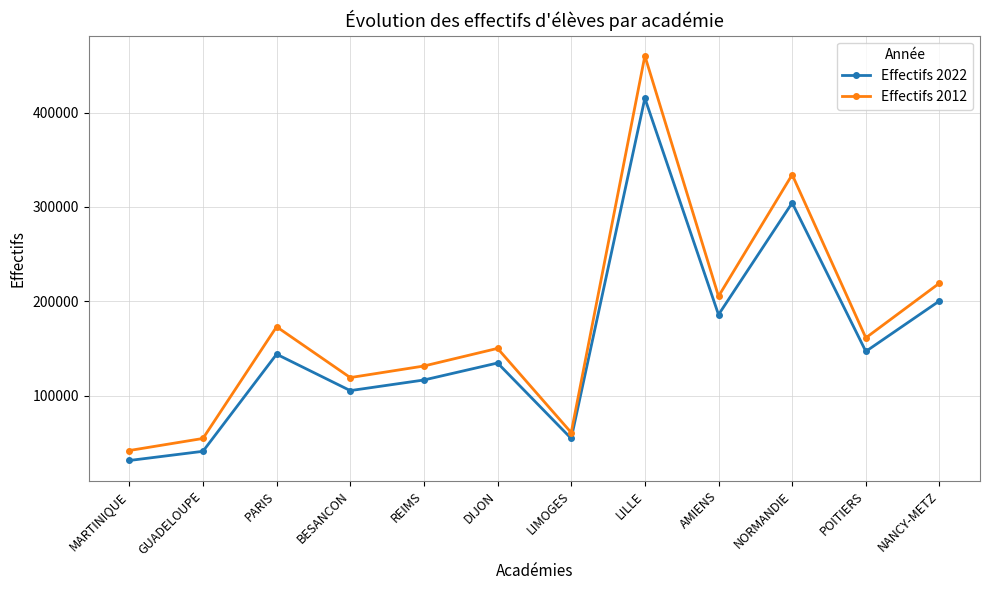

What is the sum of all Effectifs 2012 values?

2112178